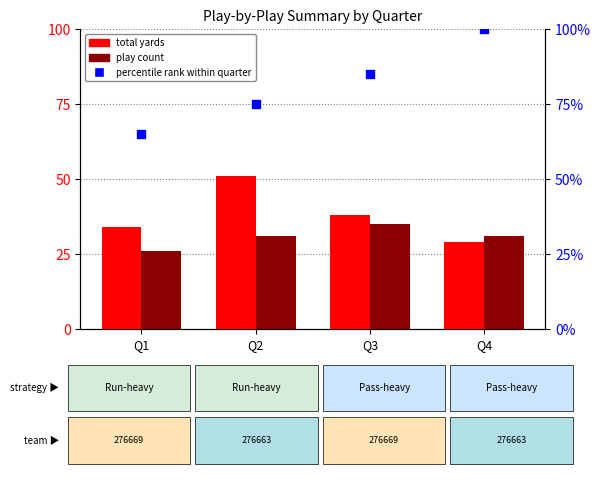

At how many categories does at least one series exceed 44?

4